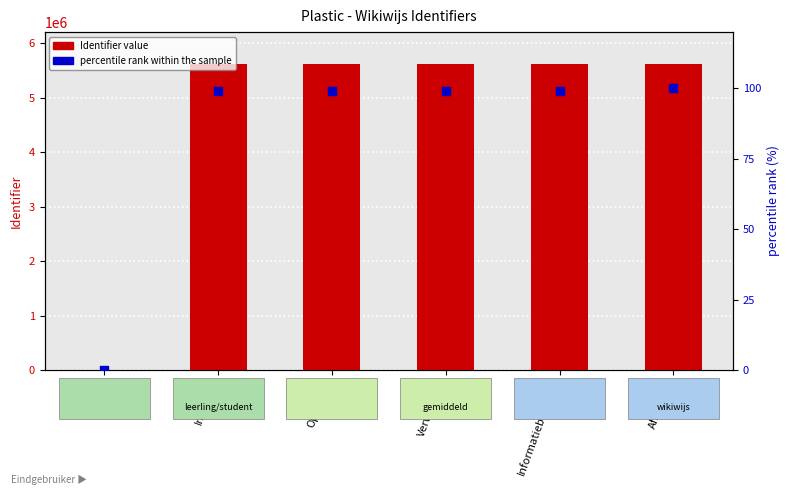

What is the total value across all series at Informatiebronnen?

5618586